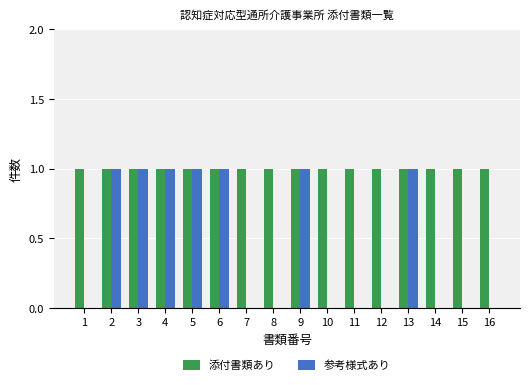

Reading left to right, what are all the values shown in this chart?

添付書類あり: 1	1	1	1	1	1	1	1	1	1	1	1	1	1	1	1
参考様式あり: 0	1	1	1	1	1	0	0	1	0	0	0	1	0	0	0